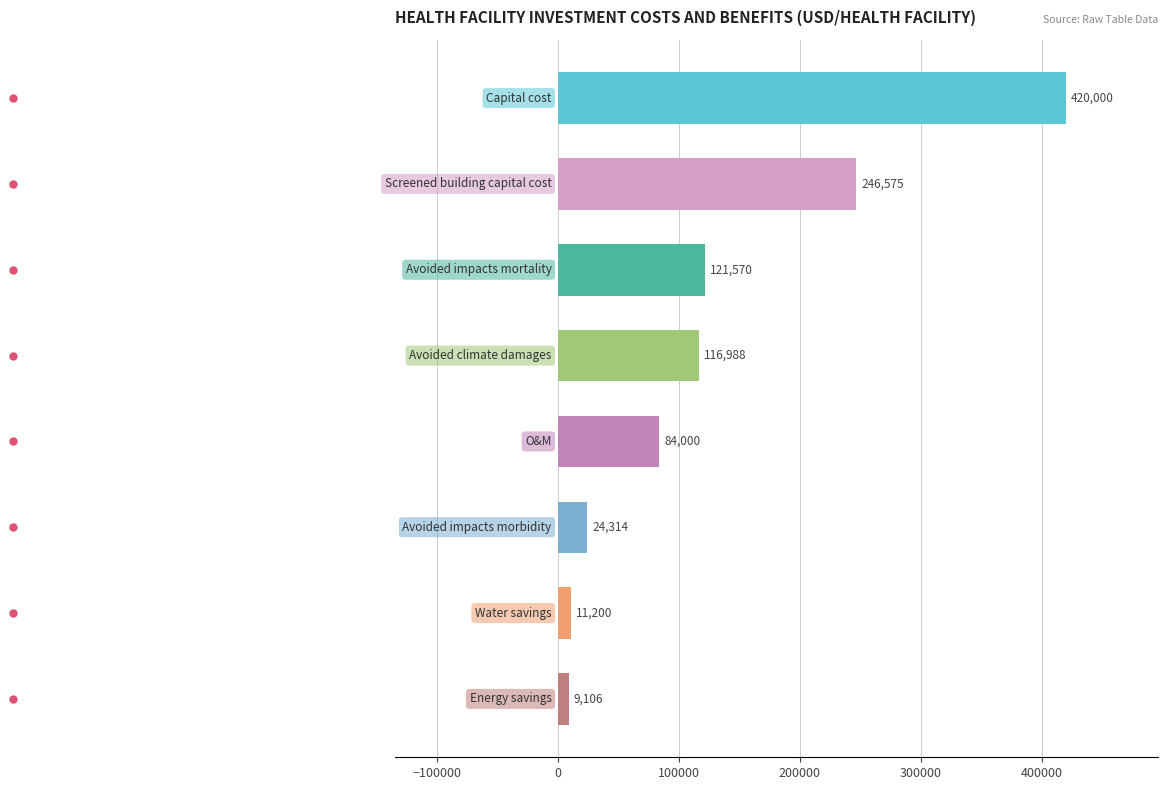

Does the chart contain any negative values?

No